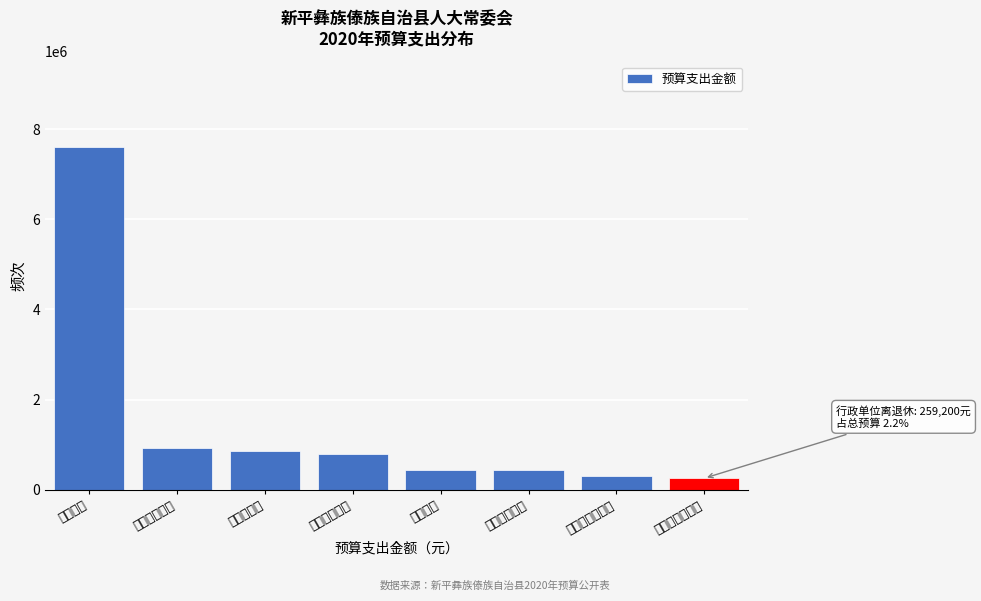

What is the sum of all values?

11641017